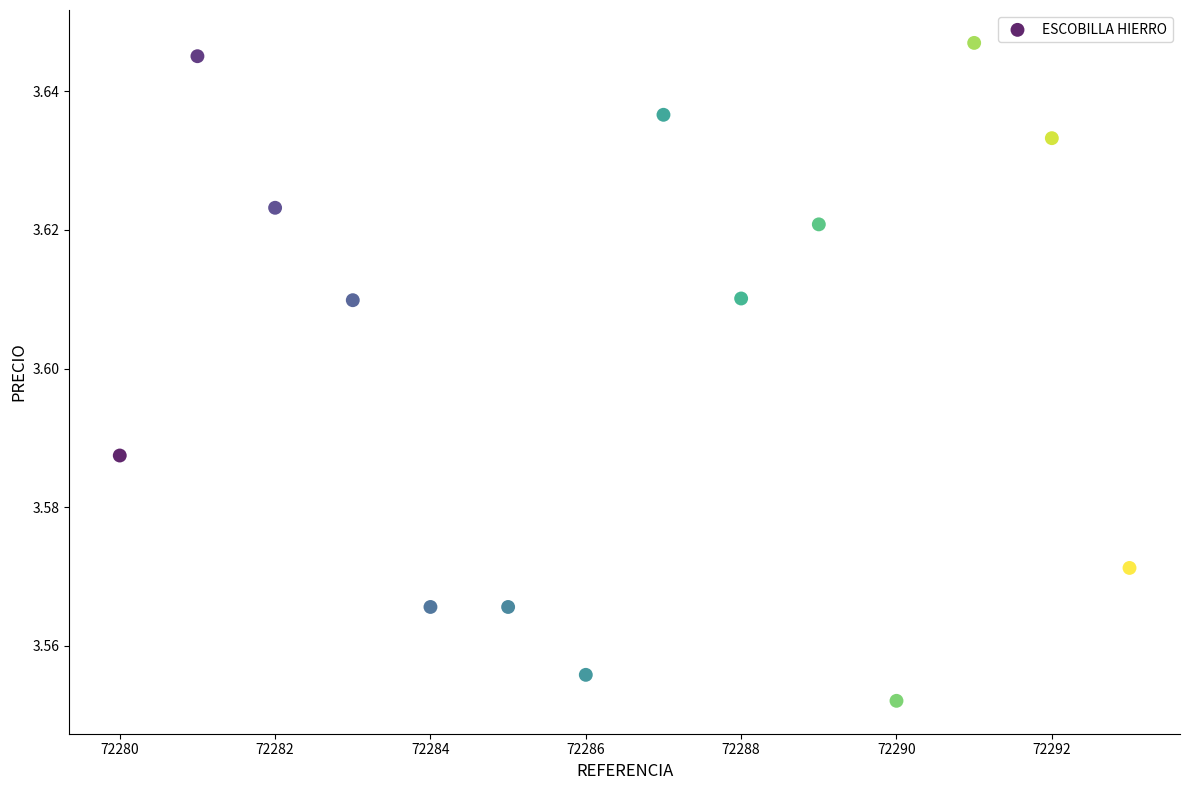

What is the range of X values (max minus min)?

13.0